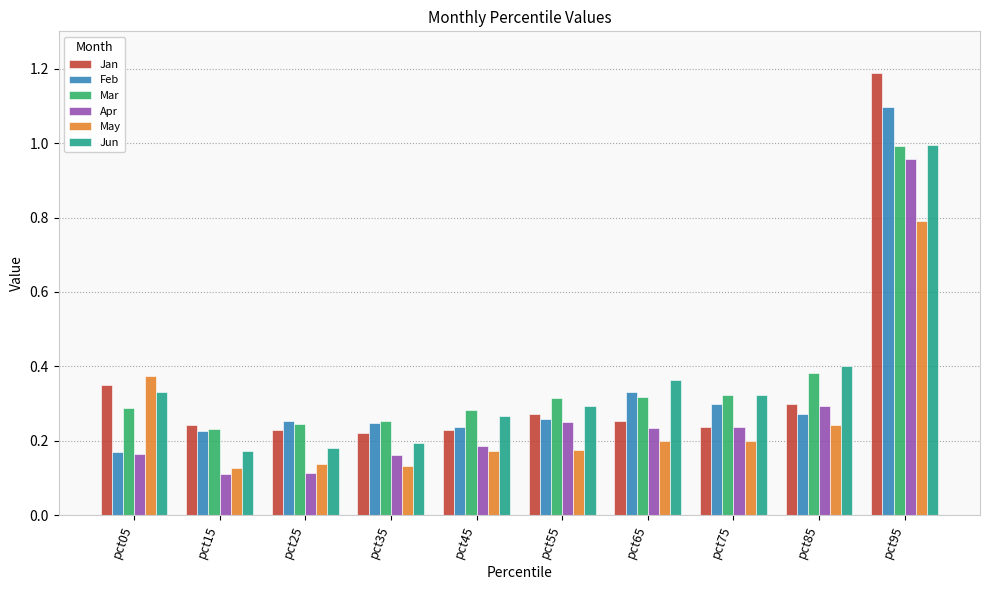

At which label is Feb closest to 0?

pct05